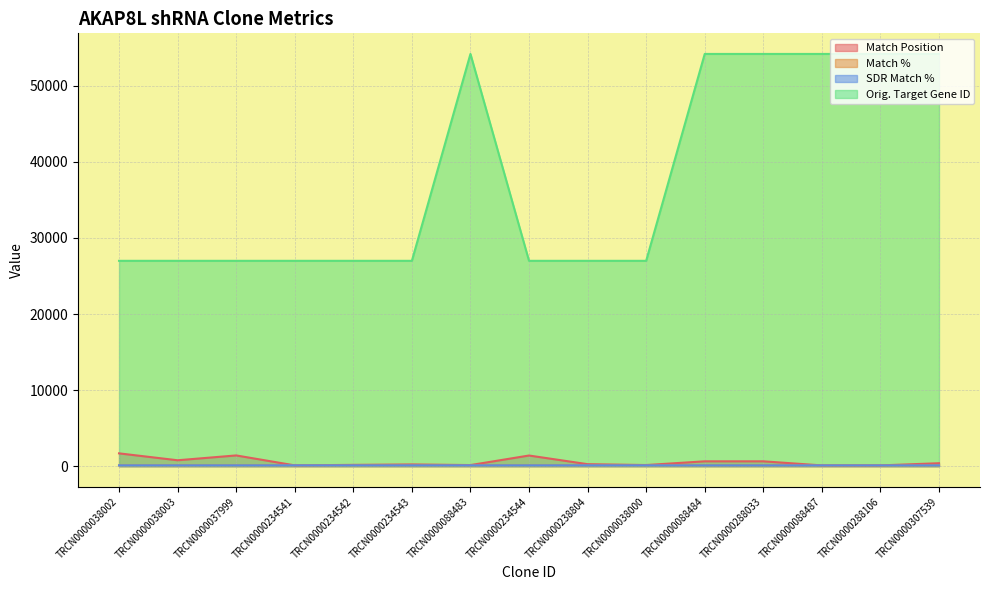

Count the number of categories in the chart.

15